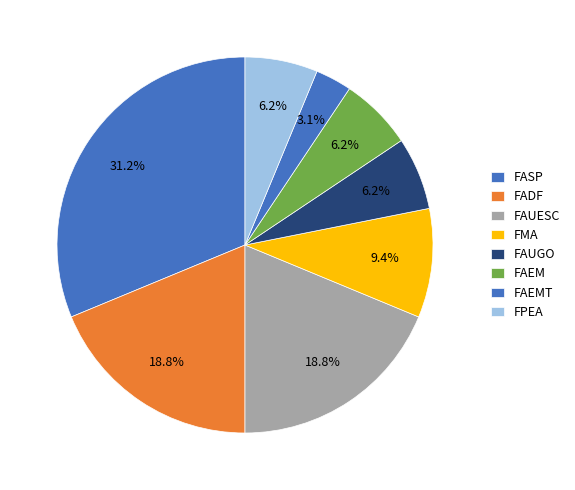

How many segments does this pie chart have?

8